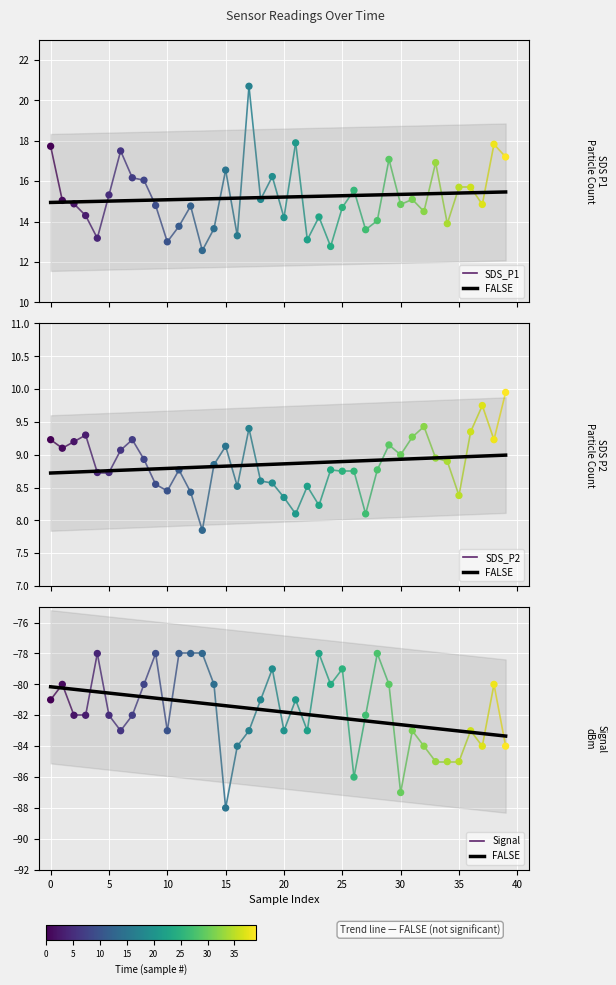

At how many categories does at least one series exceed -30?

40